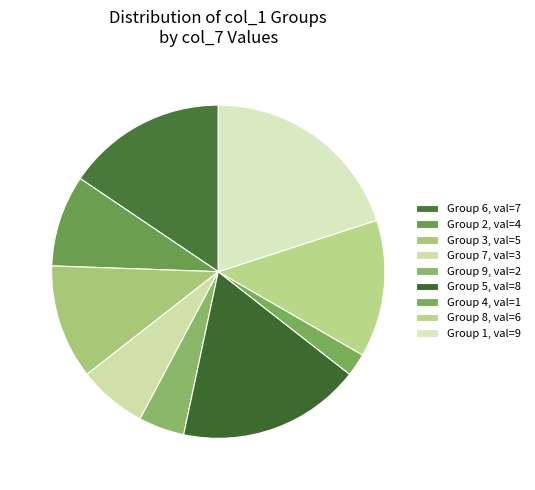

How many segments does this pie chart have?

9